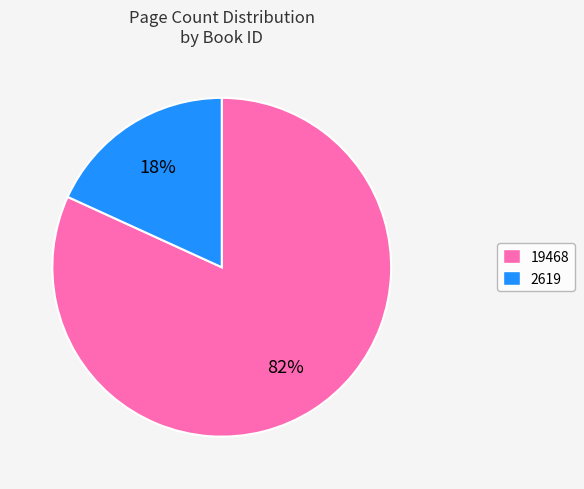

What is the ratio of the value at 2619 to the value at 19468?

0.2